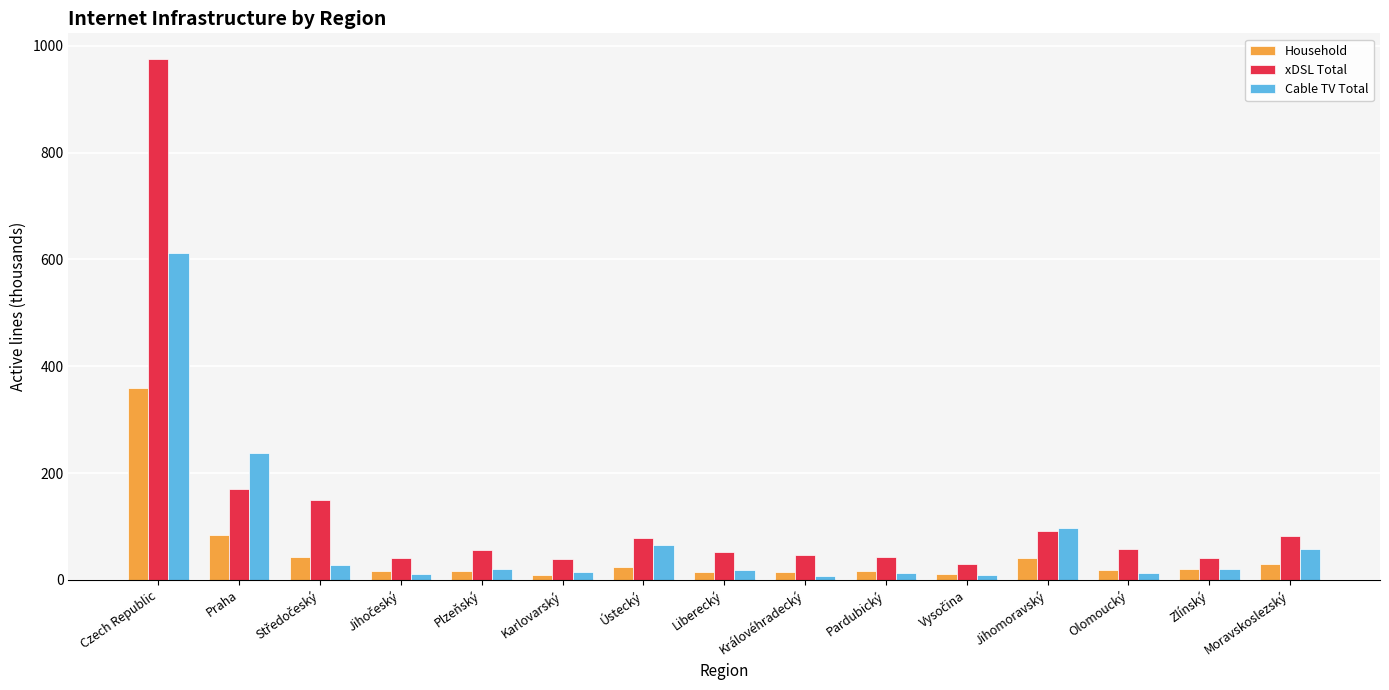

Rank the series by their maximum value, from lowest to highest.

Household, Cable TV Total, xDSL Total